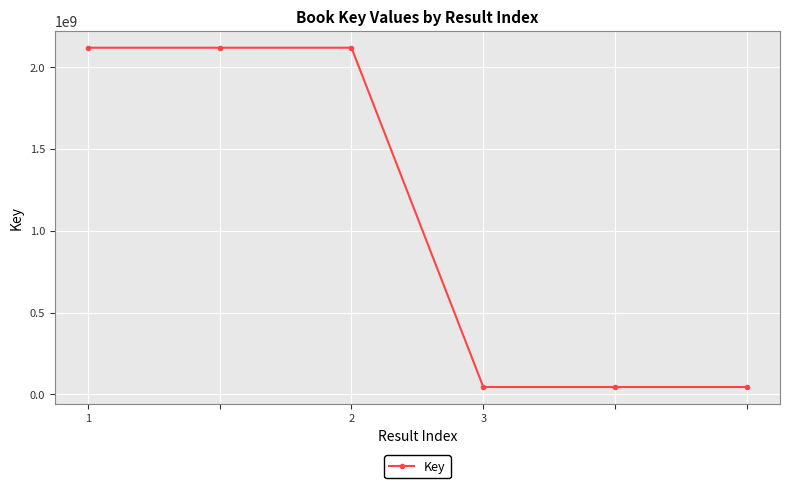

What is the value of the 3rd point from the left?

2117899129